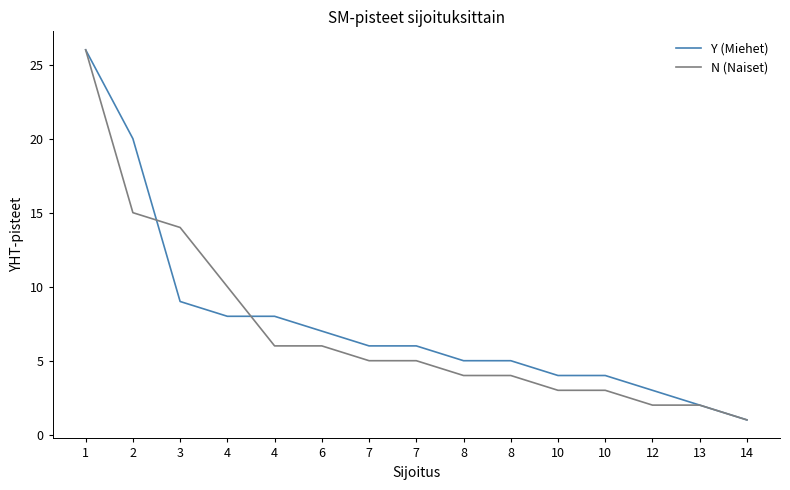

Which category has the highest value in the N (Naiset) series?

1